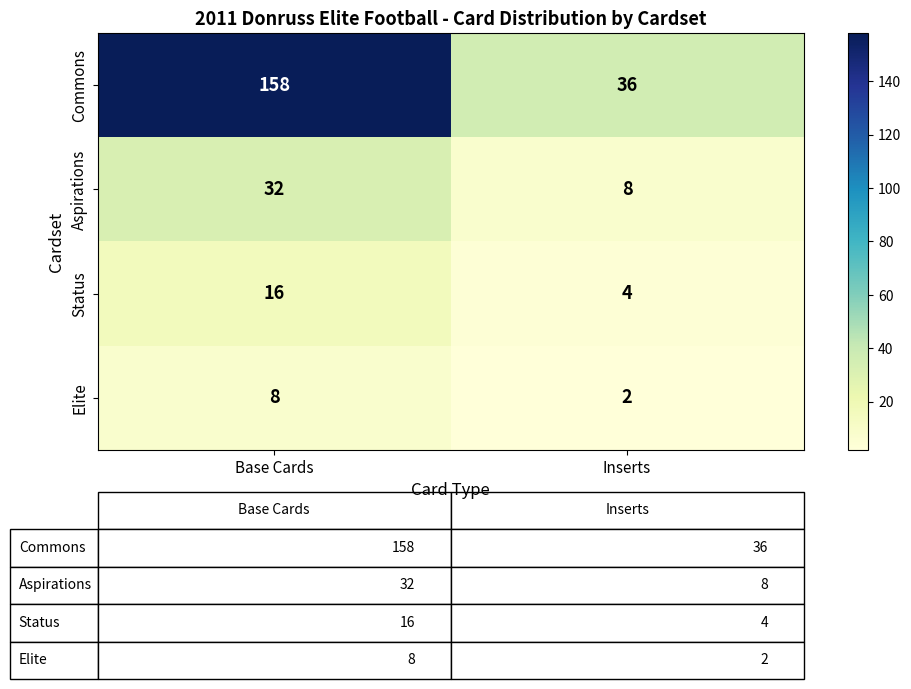

What is the sum of all Status values?

20